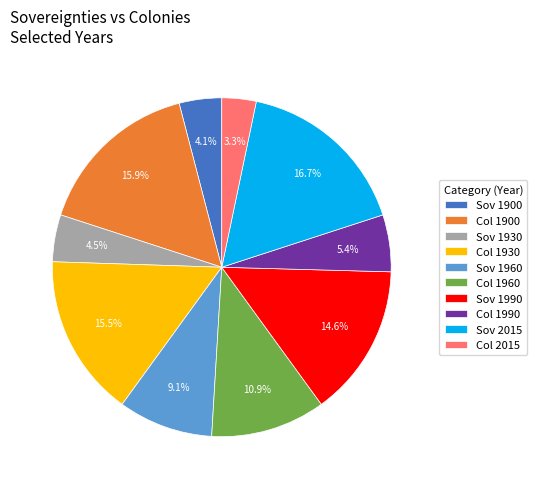

Is there a majority slice in this chart?

No